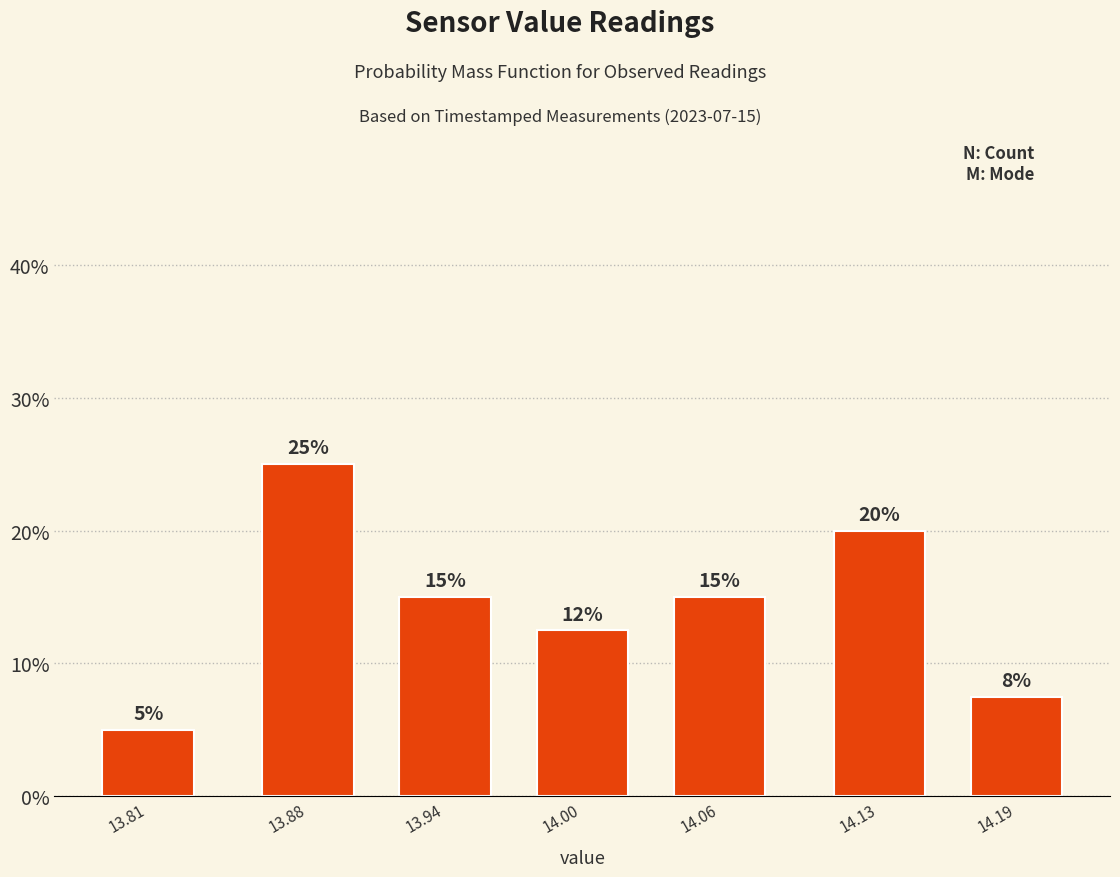

Between 14.13 and 14.00, which is larger?

14.13